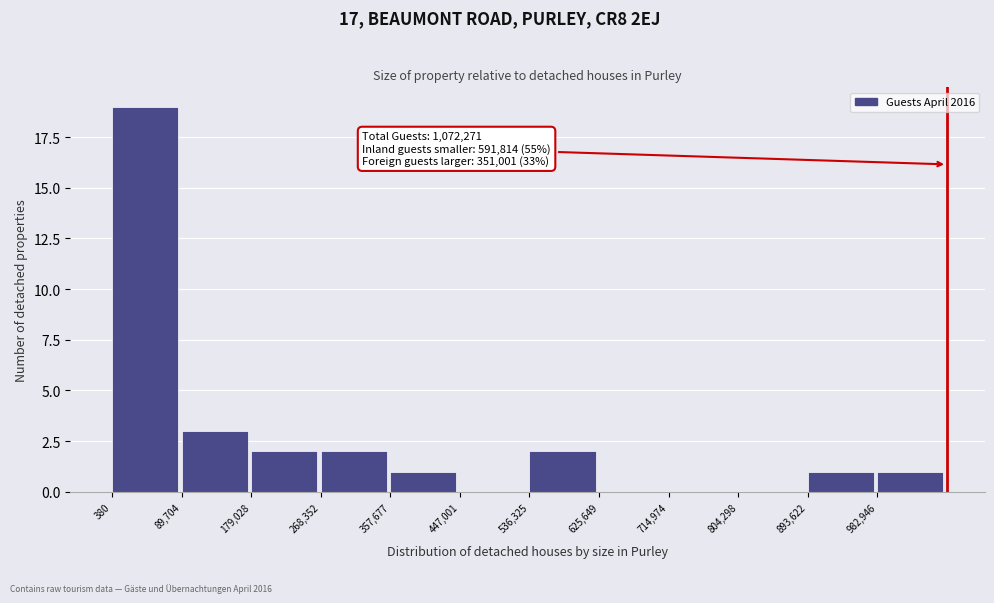

Which range on the x-axis has the tallest bar?

0 to 90000